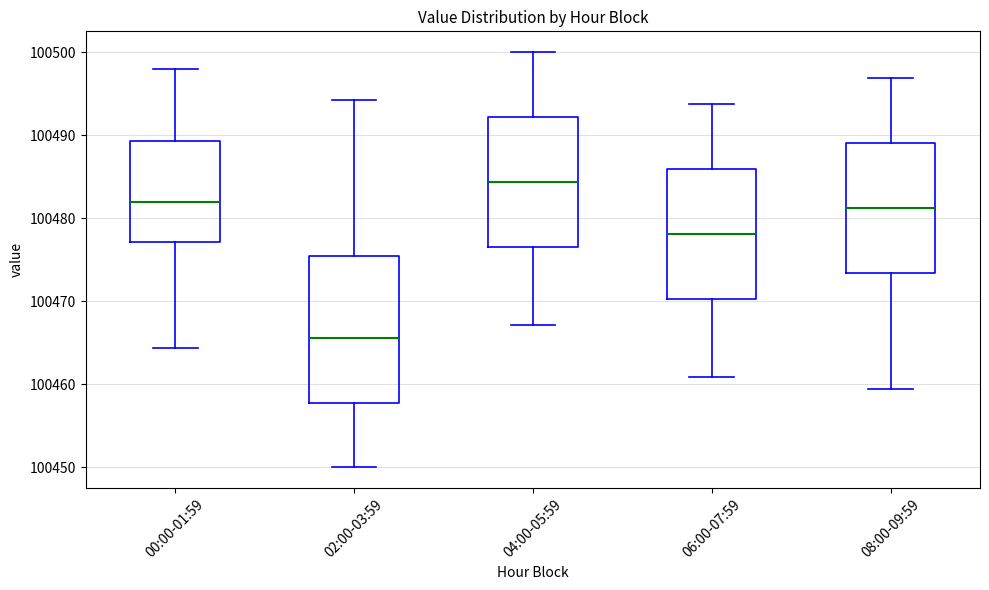

Reading left to right, transcribe this box plot: for each box, give where its median line is, the range the box spans, and where its two whiskers end, as read against the y-axis. The values are not printed on the chart, so give them approximately, as read against the axis.

00:00-01:59: median 100482, box 100477 to 100489, whiskers 100464 to 100498
02:00-03:59: median 100466, box 100458 to 100475, whiskers 100450 to 100494
04:00-05:59: median 100484, box 100477 to 100492, whiskers 100467 to 100500
06:00-07:59: median 100478, box 100470 to 100486, whiskers 100461 to 100494
08:00-09:59: median 100481, box 100473 to 100489, whiskers 100459 to 100497